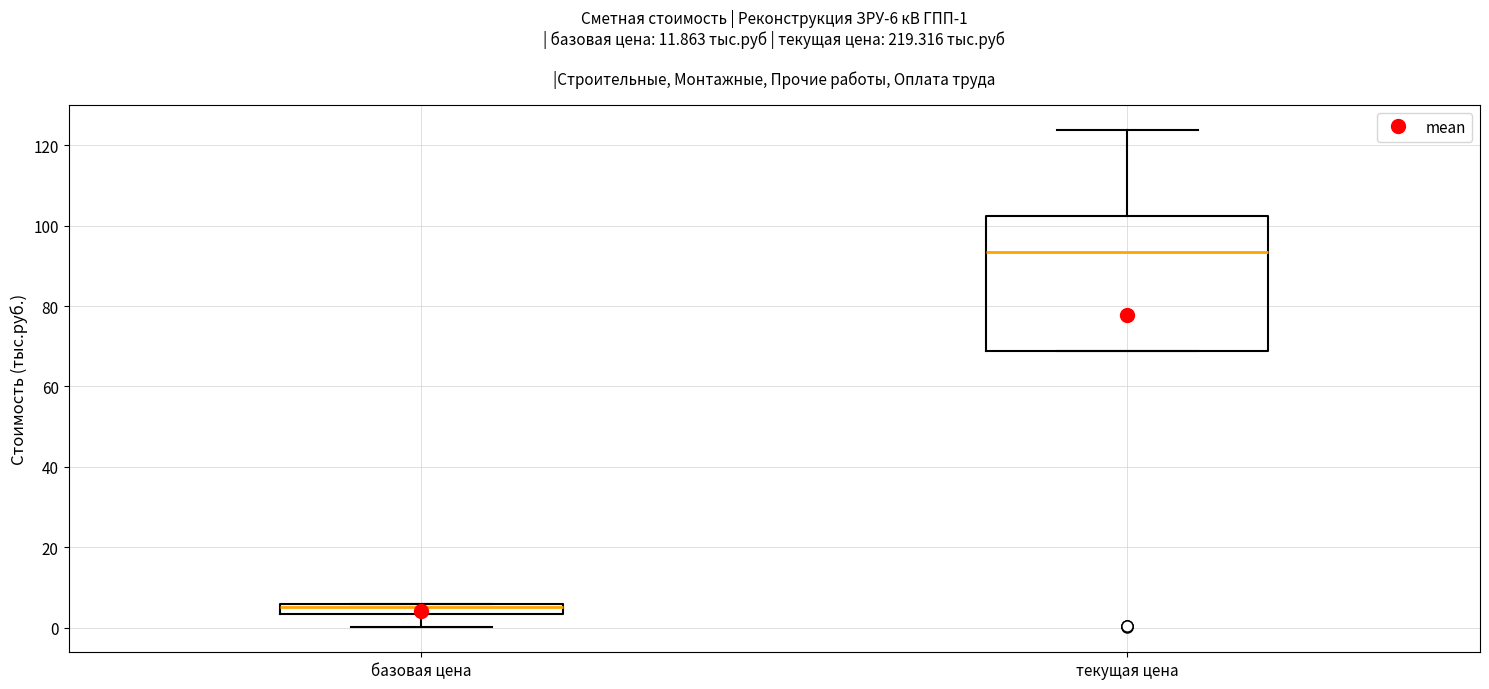

Which box's median line is the lowest?

базовая цена